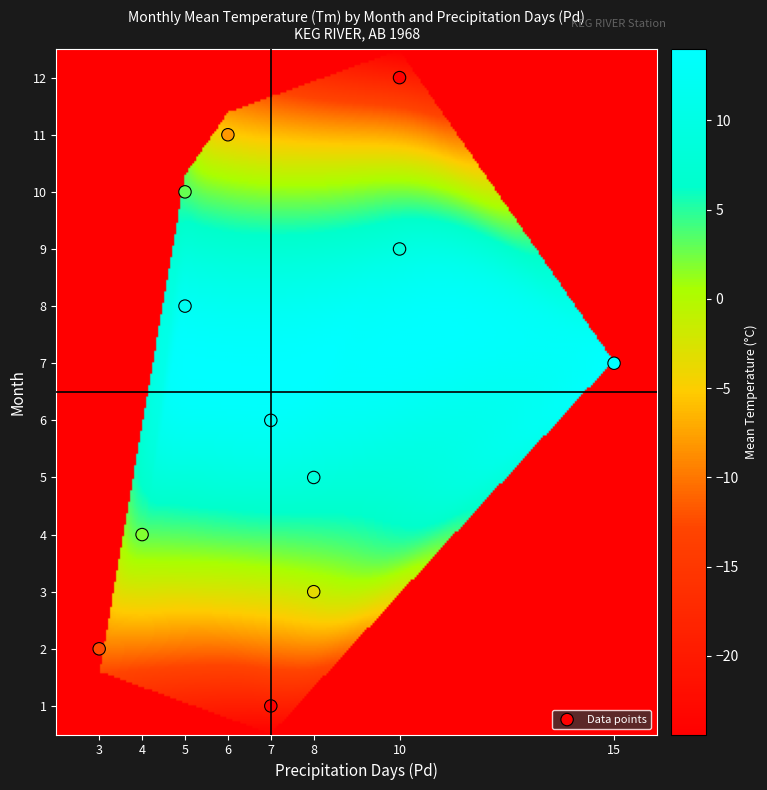

What is the range of Y values (max minus min)?

11